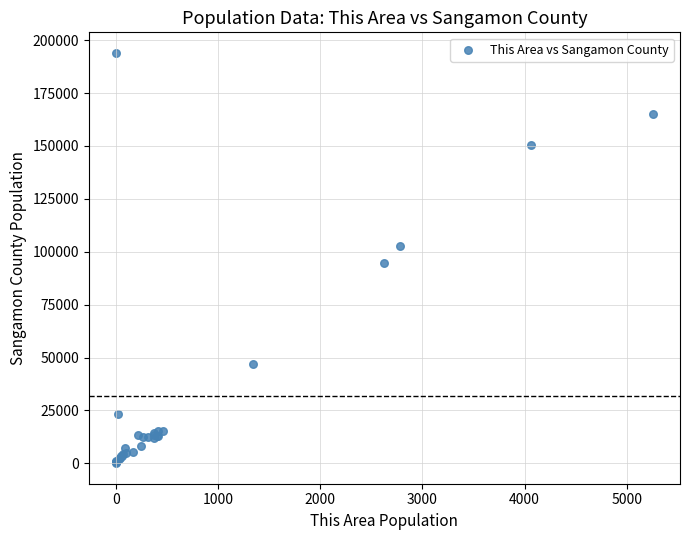

What Y value in the scatter plot is closest to 97016?

94780